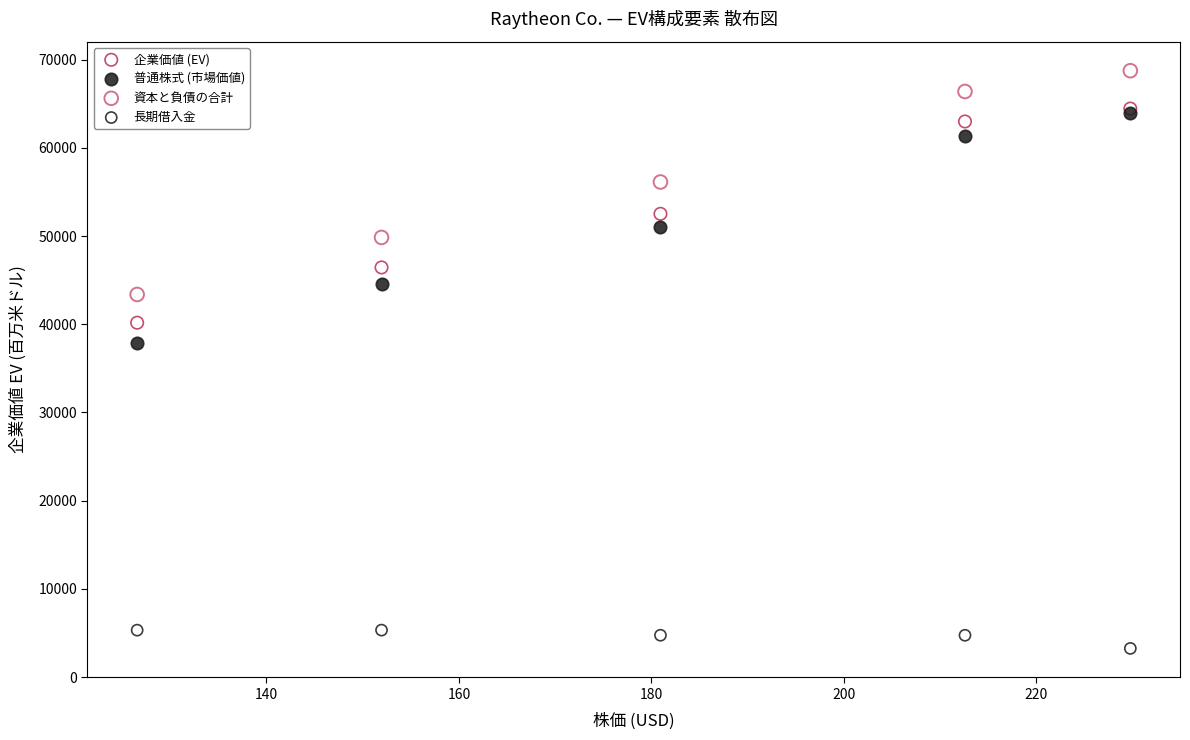

What are all the series names shown in the legend?

企業価値 (EV), 普通株式 (市場価値), 資本と負債の合計, 長期借入金